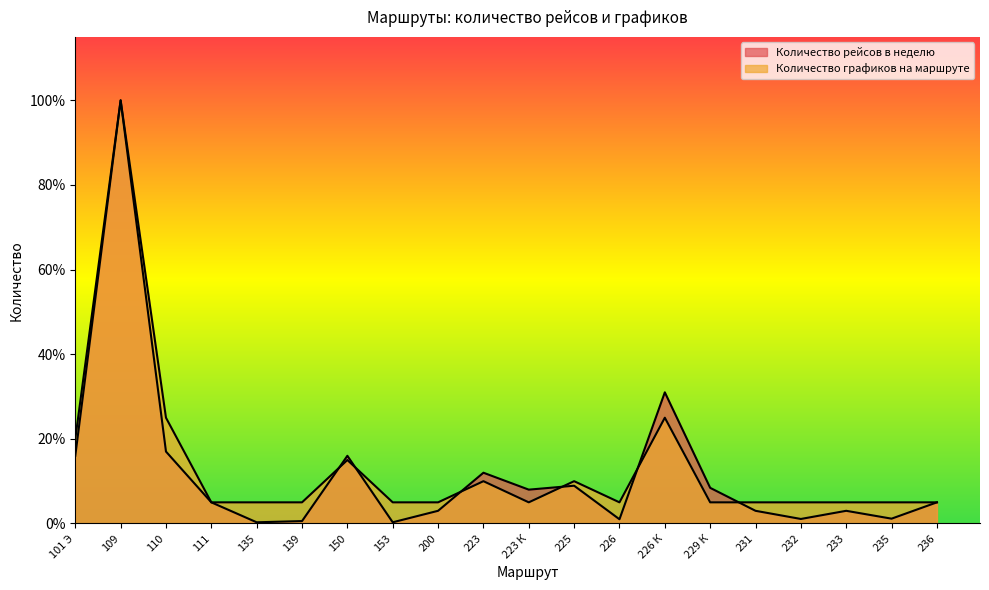

Which series ends up on top after the final intersection of Количество рейсов в неделю and Количество графиков на маршруте?

Количество графиков на маршруте